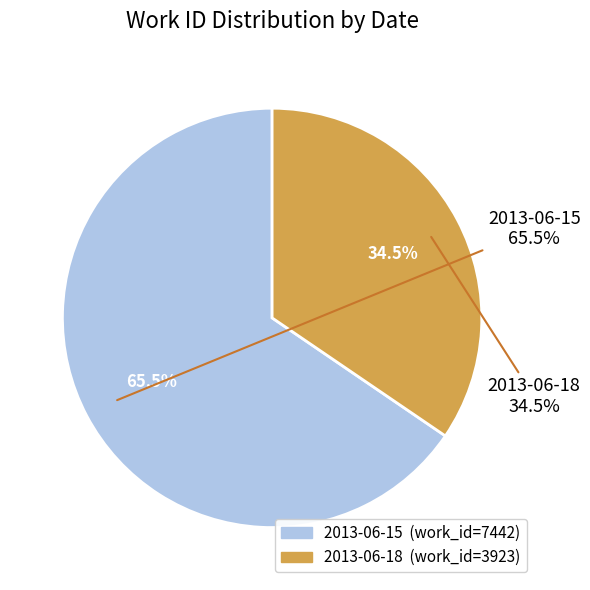

Is there a majority slice in this chart?

Yes